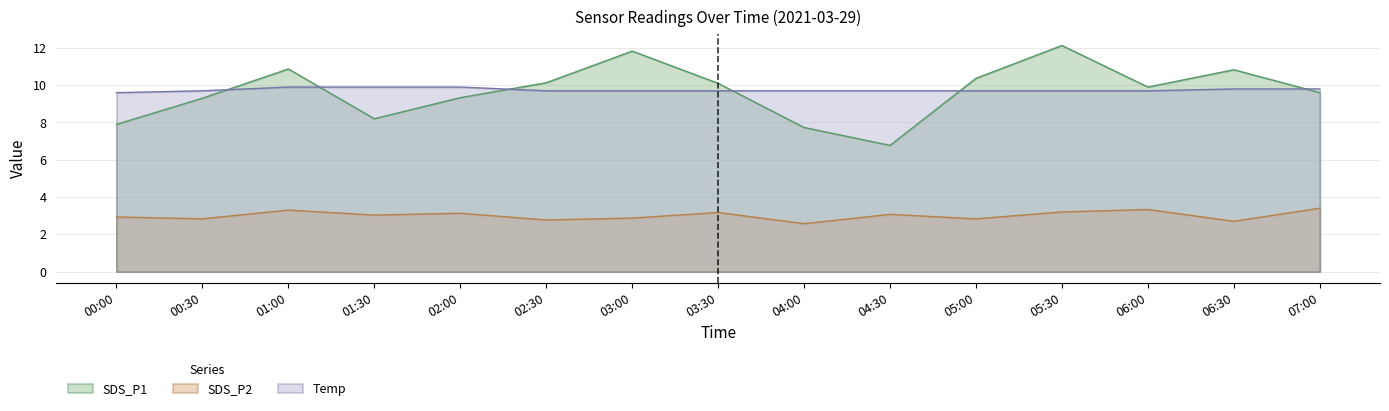

How many lines are shown in the chart?

3